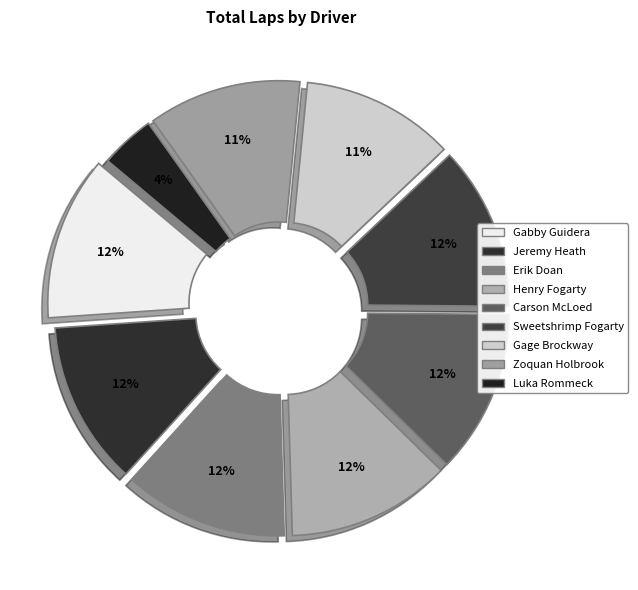

Does Erik Doan represent more than half of the total?

No